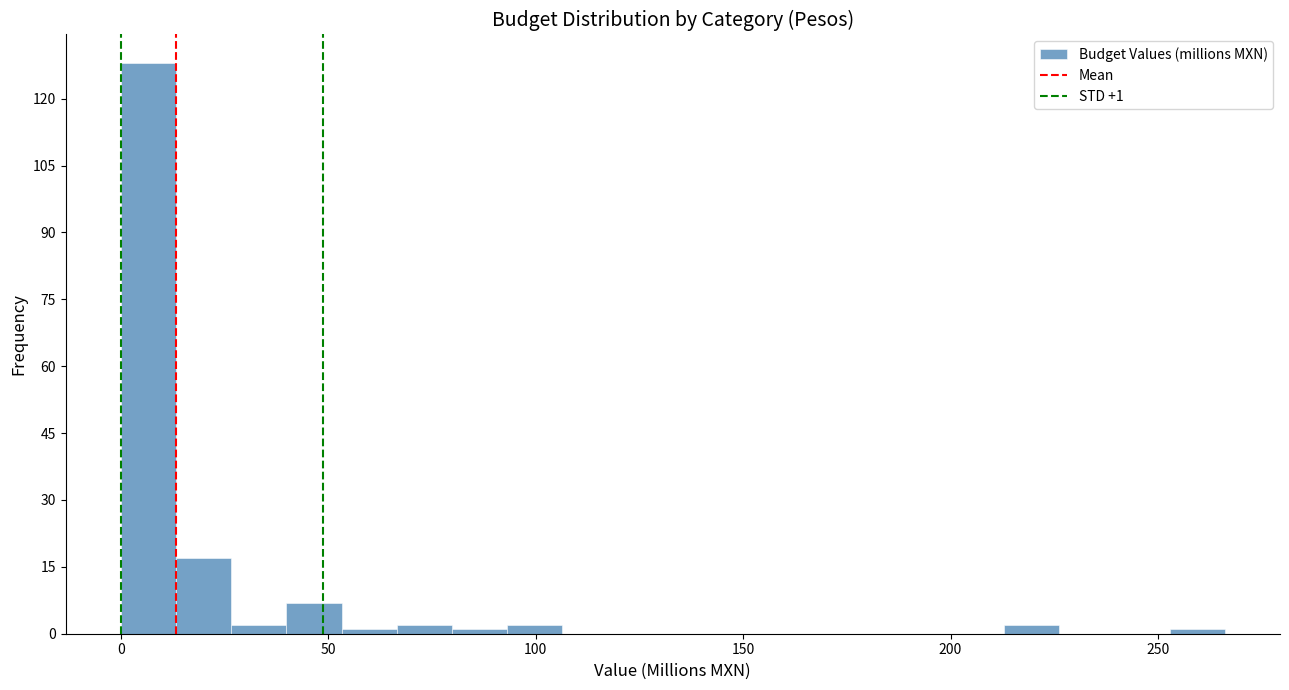

Around what value on the x-axis is the tallest bar? Give the approximate position of its centre, as read against the axis.

5